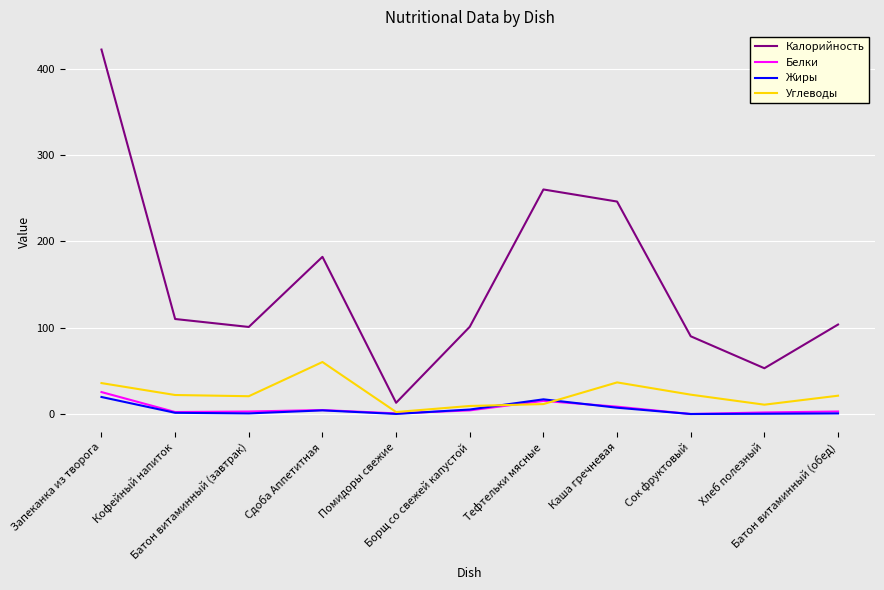

True or false: Калорийность and Жиры intersect in this chart.

False